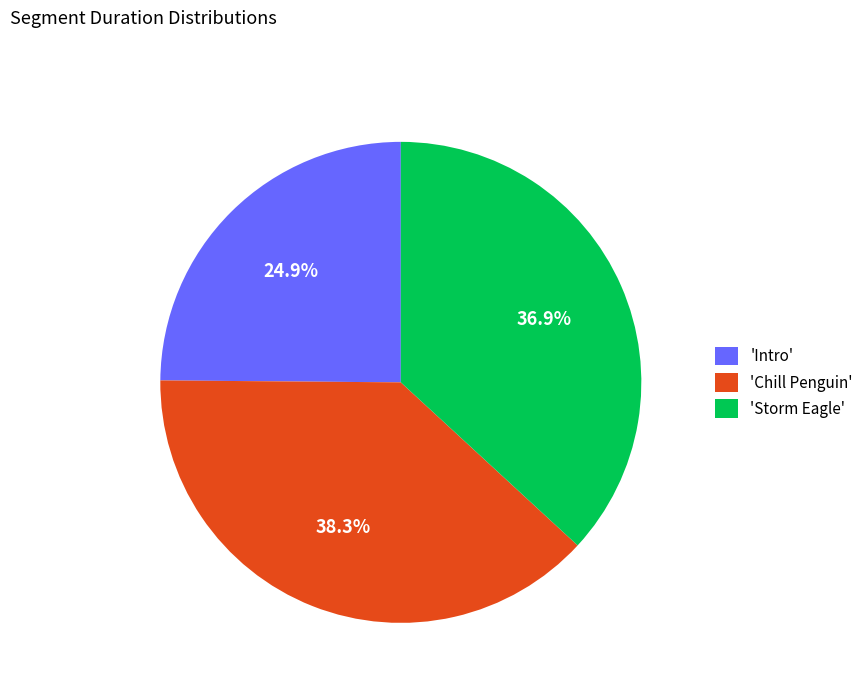

Between 'Chill Penguin' and 'Storm Eagle', which is larger?

'Chill Penguin'